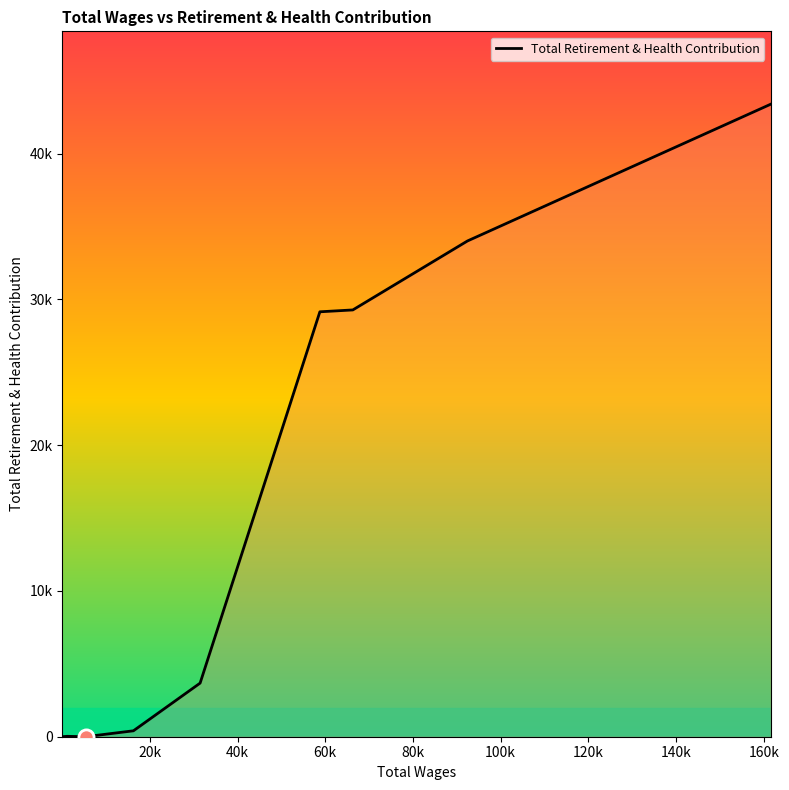

Does the chart have visible grid lines?

No